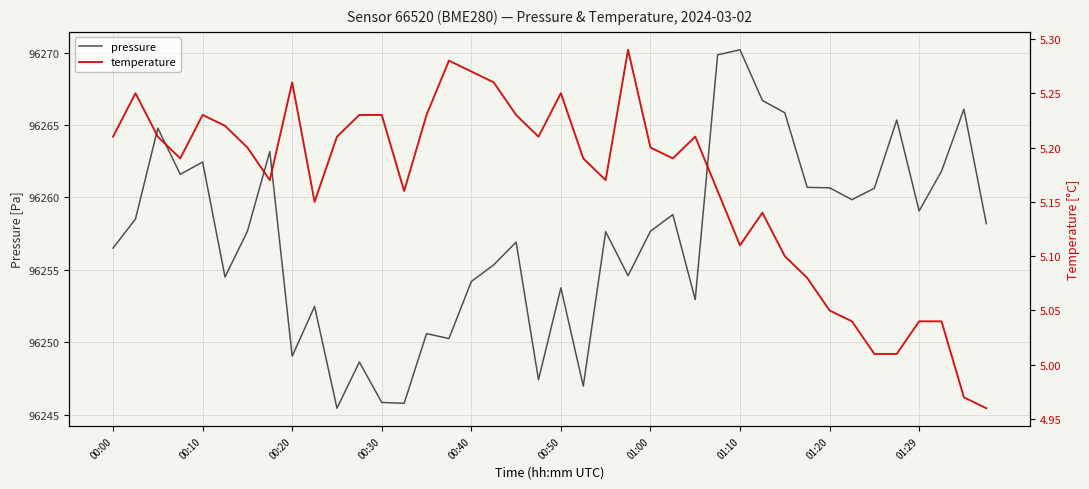

How many lines are shown in the chart?

2